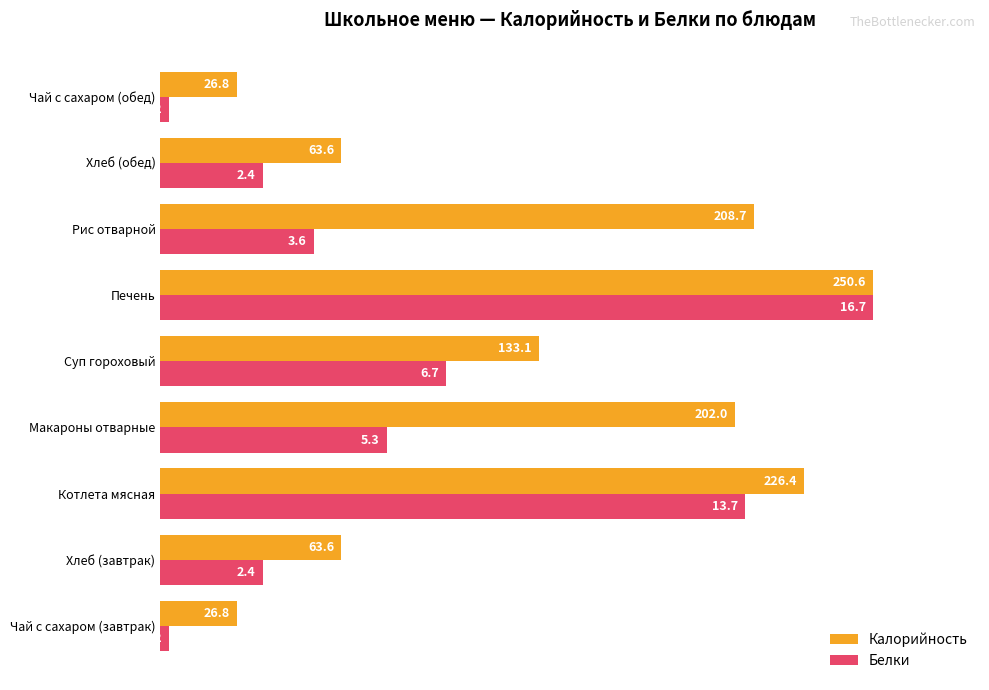

What are all the series names shown in the legend?

Калорийность, Белки